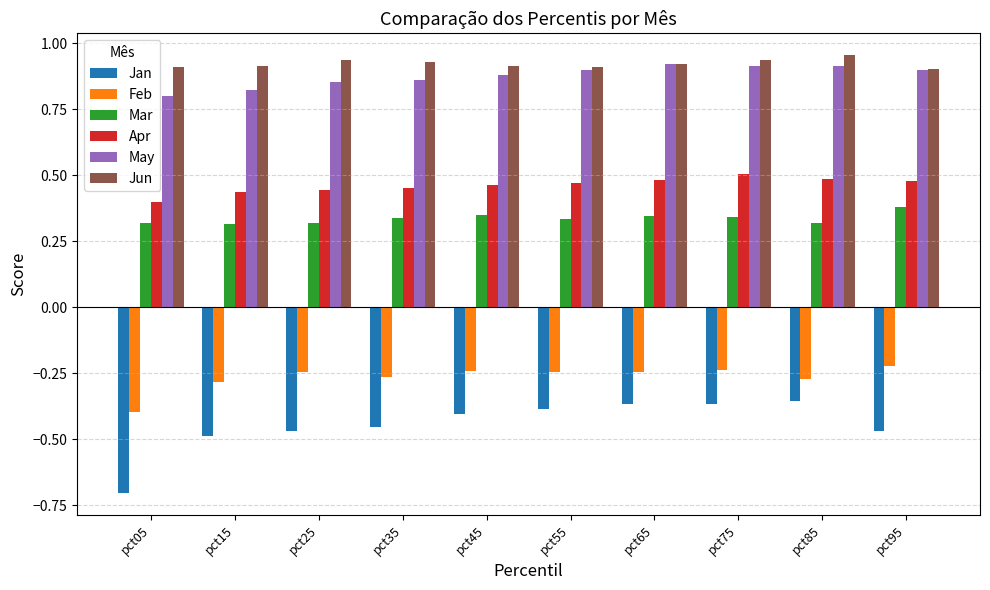

What is the sum of the May values at pct05 and pct75?

1.7